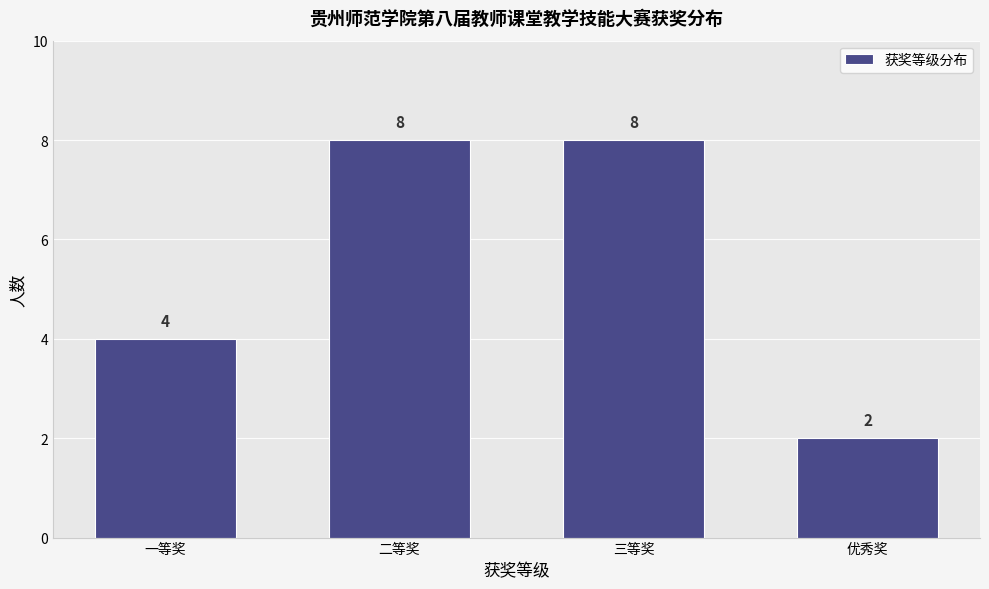

Reading right to left, transcribe all the data shown in this chart.

2	8	8	4